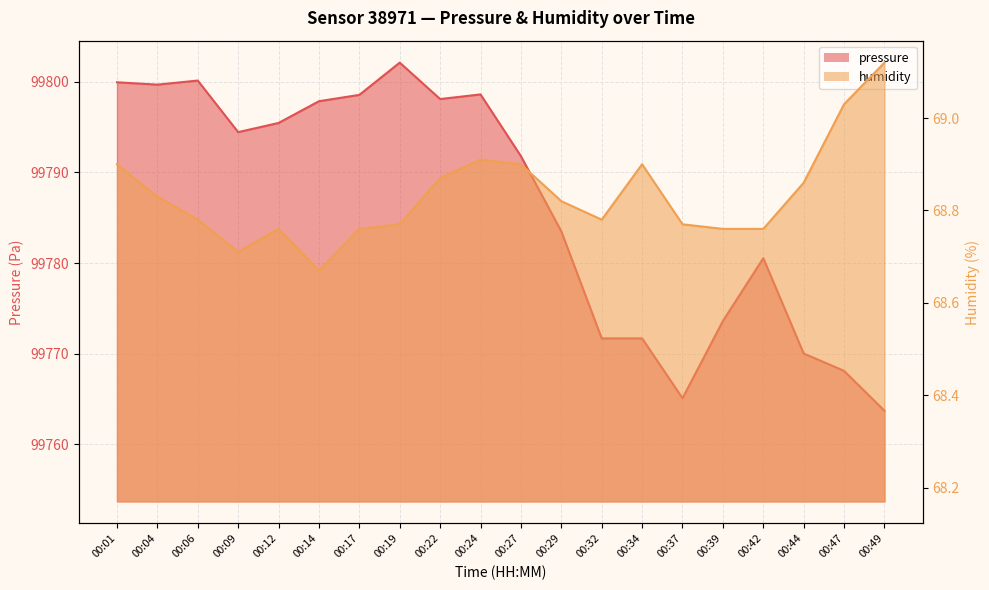

True or false: pressure and humidity intersect in this chart.

False